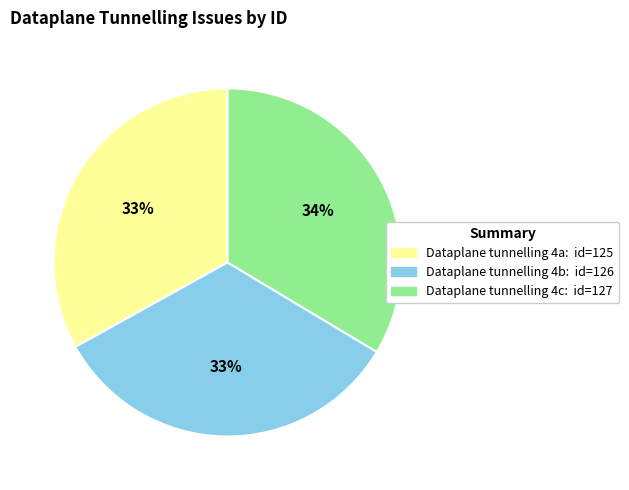

To the nearest percent, what is the difference between the largest and smallest slice percentages?

1%